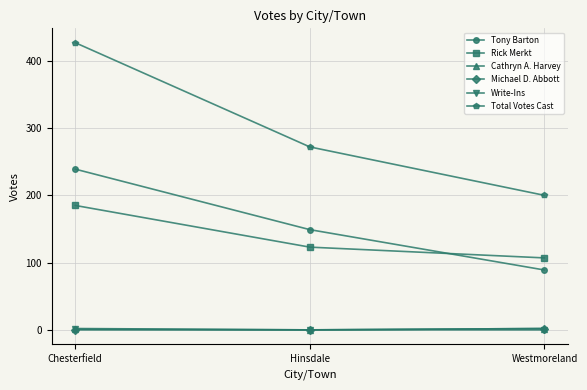

Which series changed the most between Chesterfield and Westmoreland?

Total Votes Cast